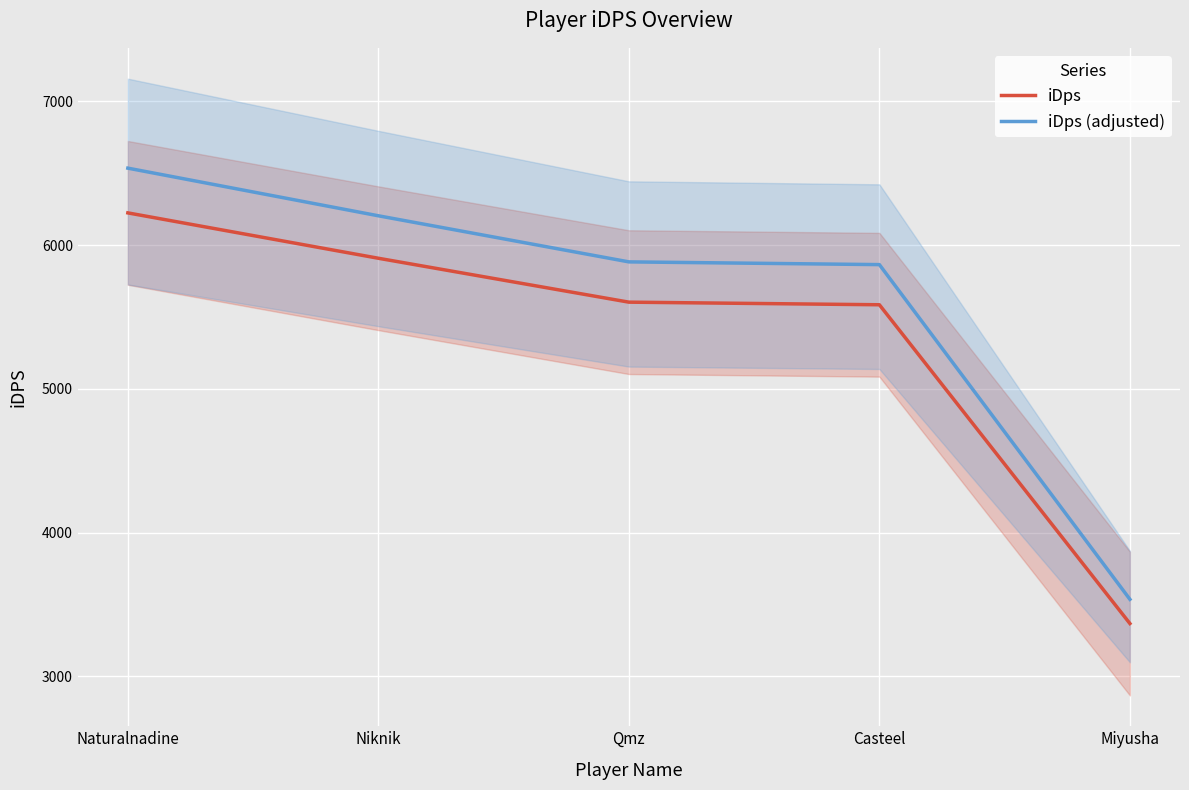

How many lines are shown in the chart?

2